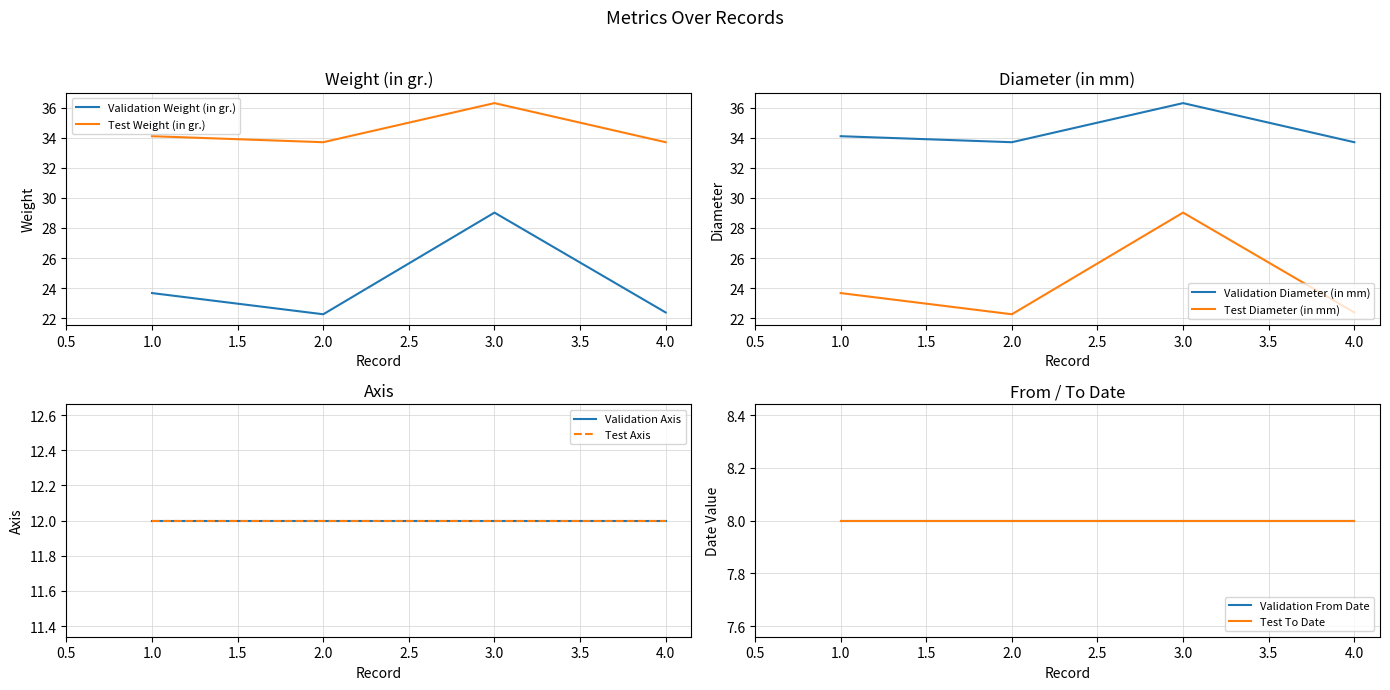

True or false: Validation Weight (in gr.) and Test Weight (in gr.) cross at least once.

False